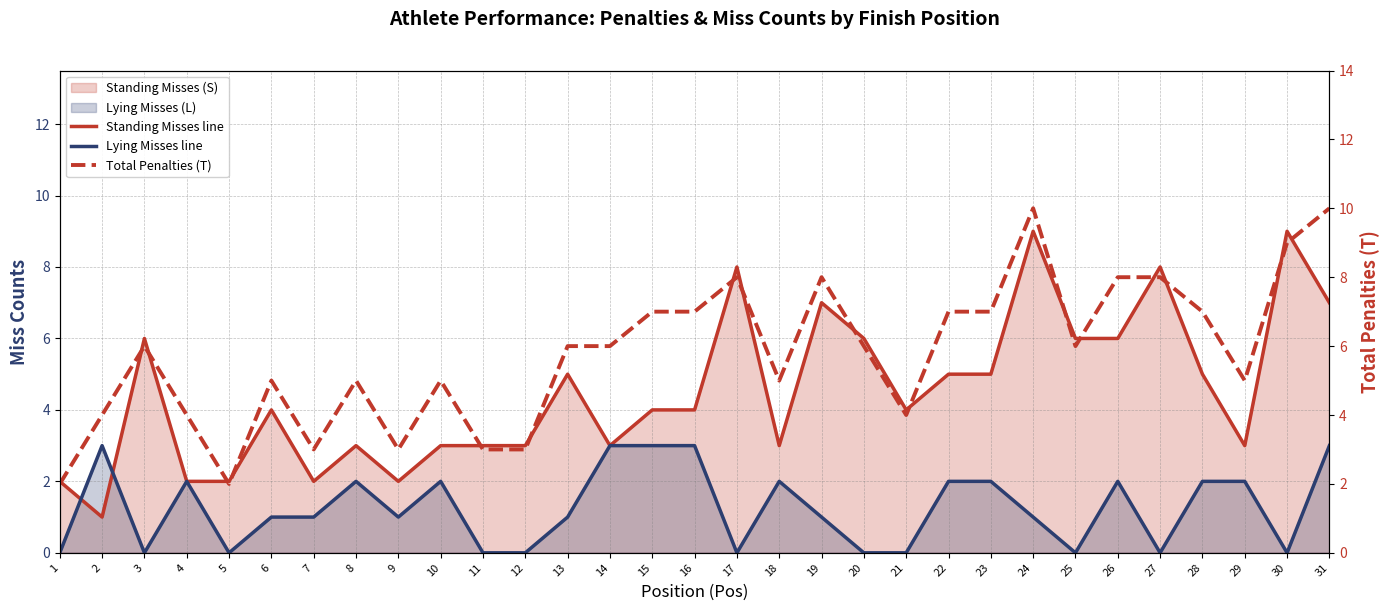

What value does the Lying Misses line series have at 23?

2